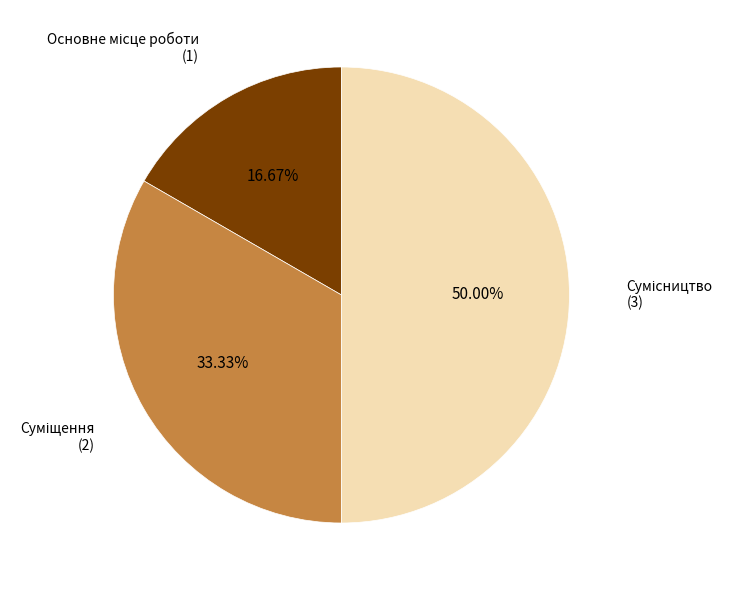

Rank the categories by value from lowest to highest.

Основне місце роботи, Суміщення, Сумісництво